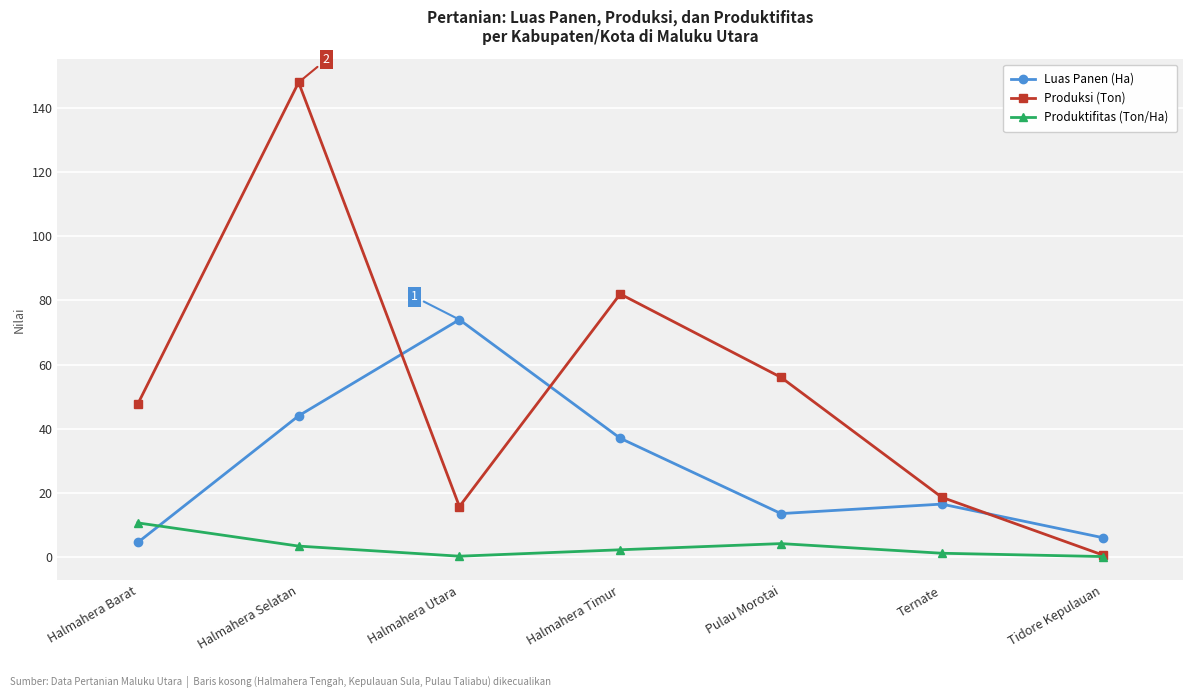

Is this an area chart (filled region under the line)?

No